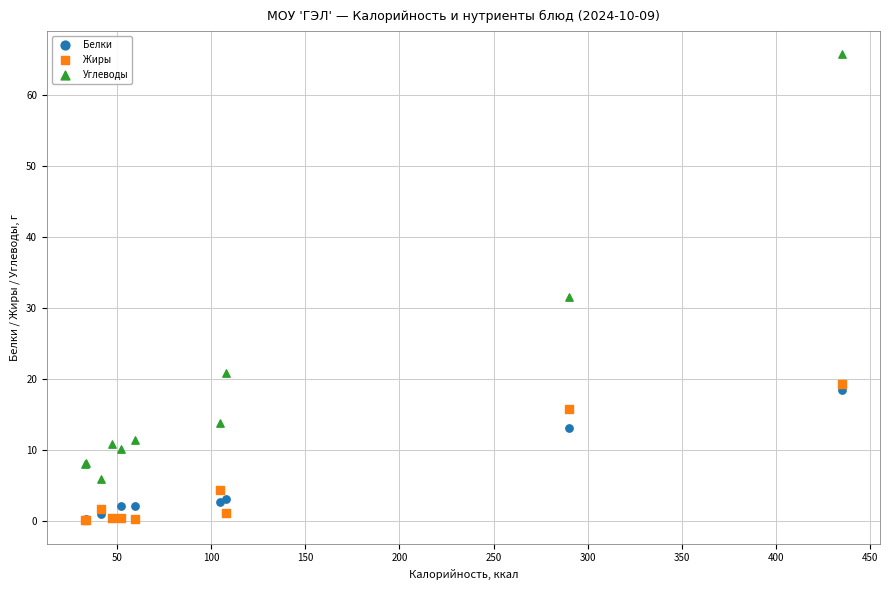

In the Углеводы series, what Y value is closest to 35?

31.6